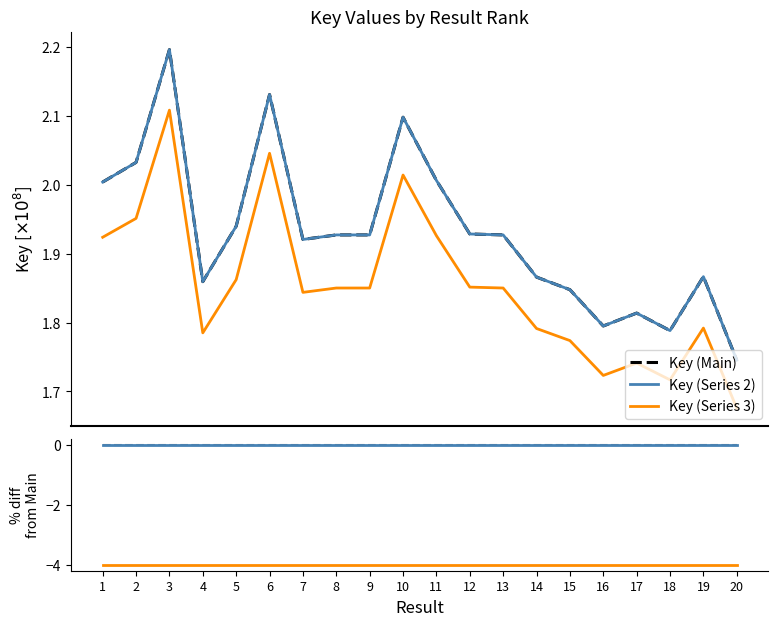

Does the chart display data point markers on the line(s)?

No